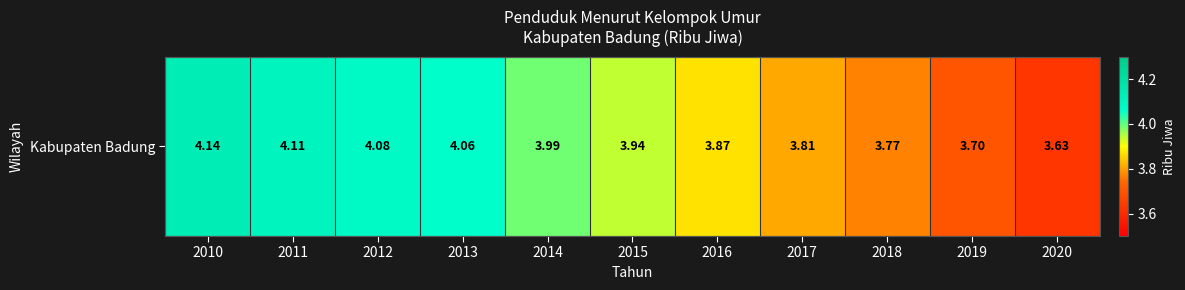

Approximately how many times larger is the value at 2011 compared to 2014?

1.0